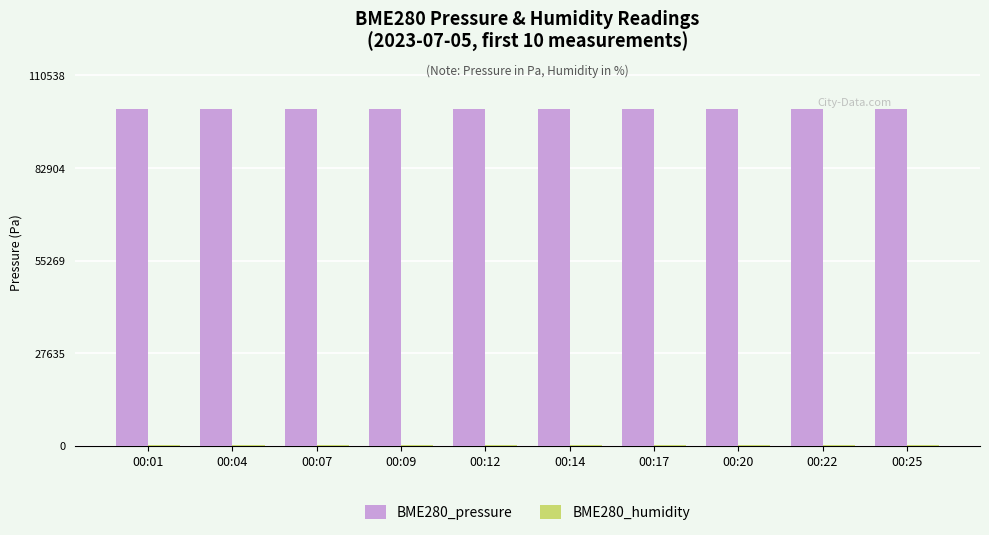

What is the maximum value shown in the chart?

100489.2